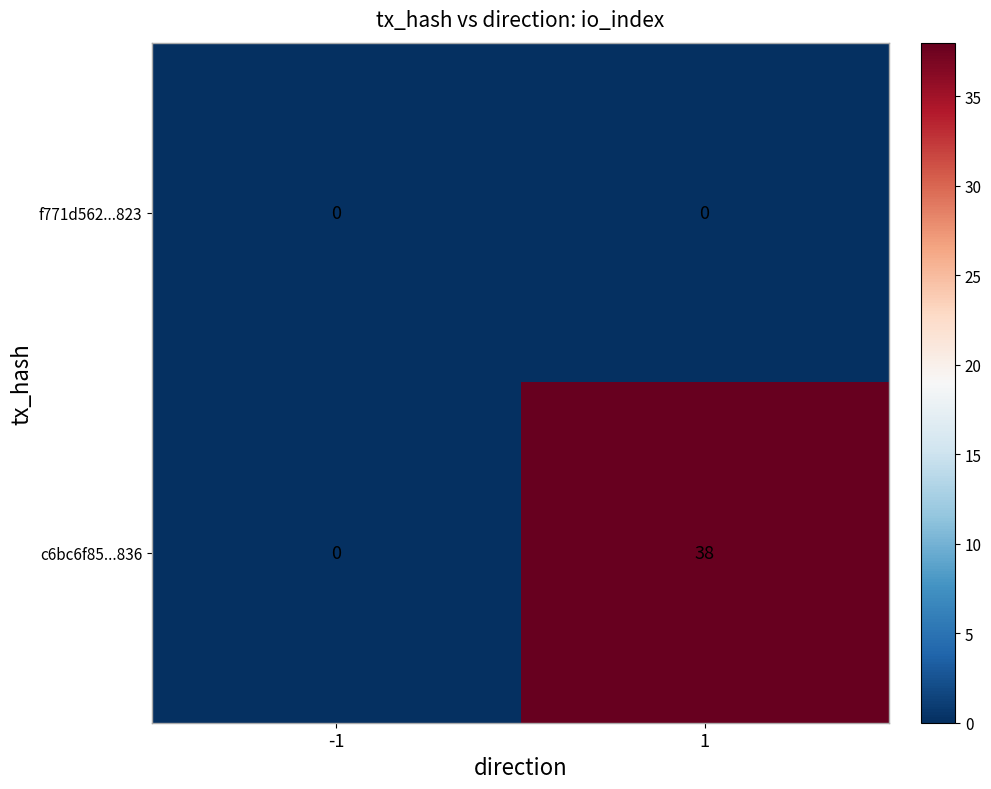

Reading left to right, list all the values displayed in this chart.

f771d562...823: -1=0	1=0
c6bc6f85...836: -1=0	1=38